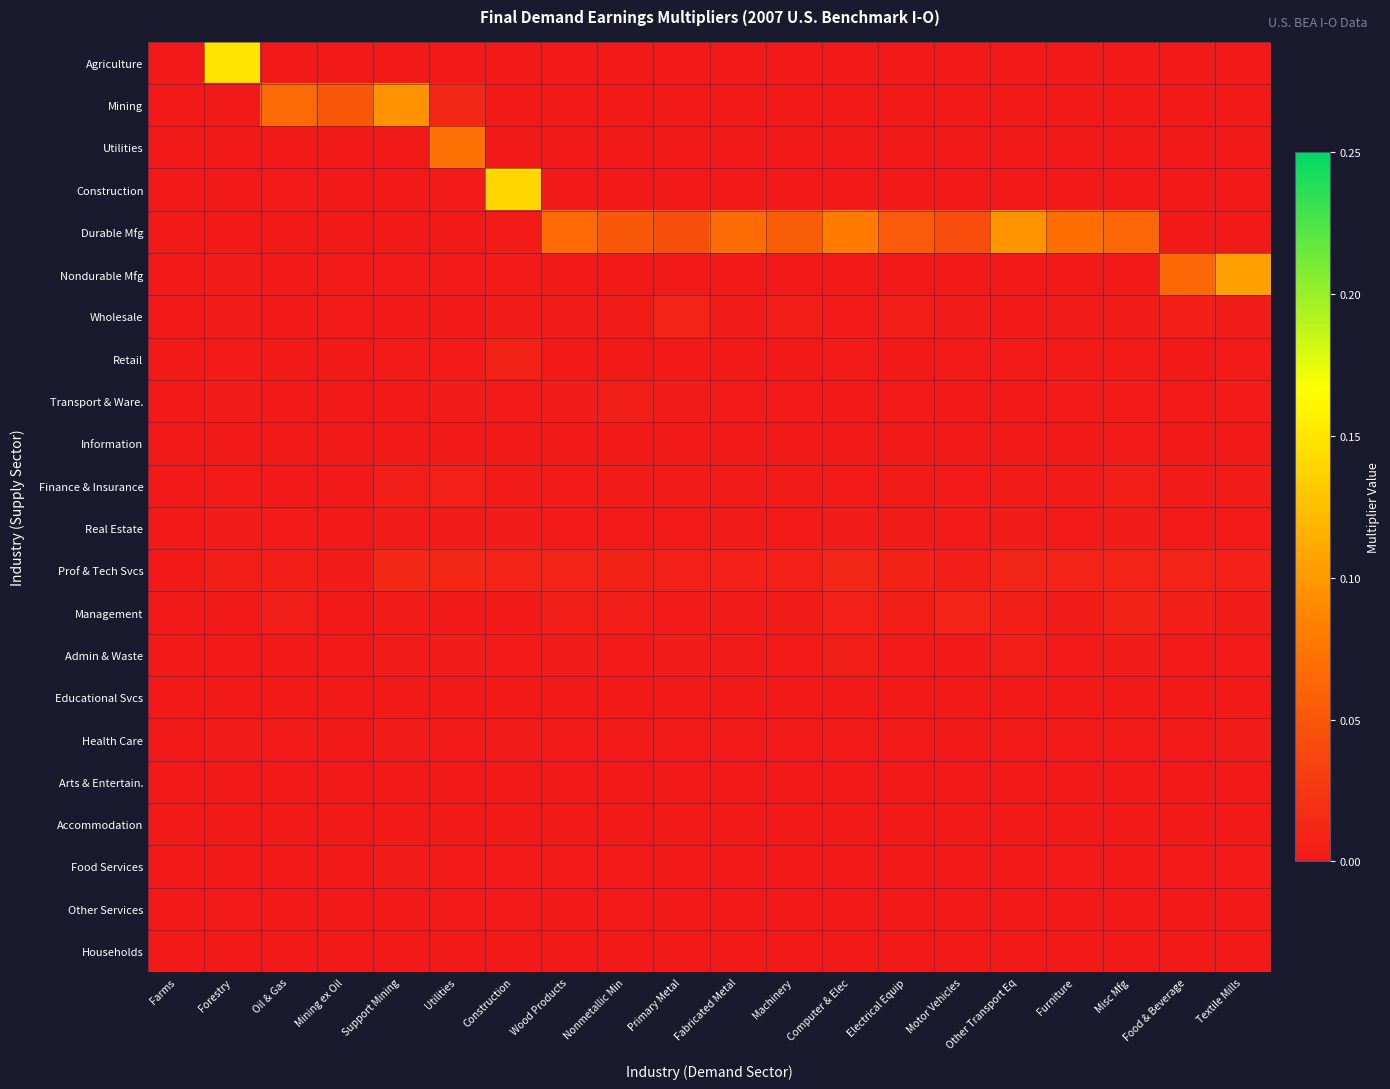

Rank the series by their maximum value, from lowest to highest.

Households, Arts & Entertain., Accommodation, Educational Svcs, Information, Other Services, Food Services, Health Care, Real Estate, Transport & Ware., Admin & Waste, Finance & Insurance, Retail, Wholesale, Management, Prof & Tech Svcs, Utilities, Mining, Durable Mfg, Nondurable Mfg, Construction, Agriculture